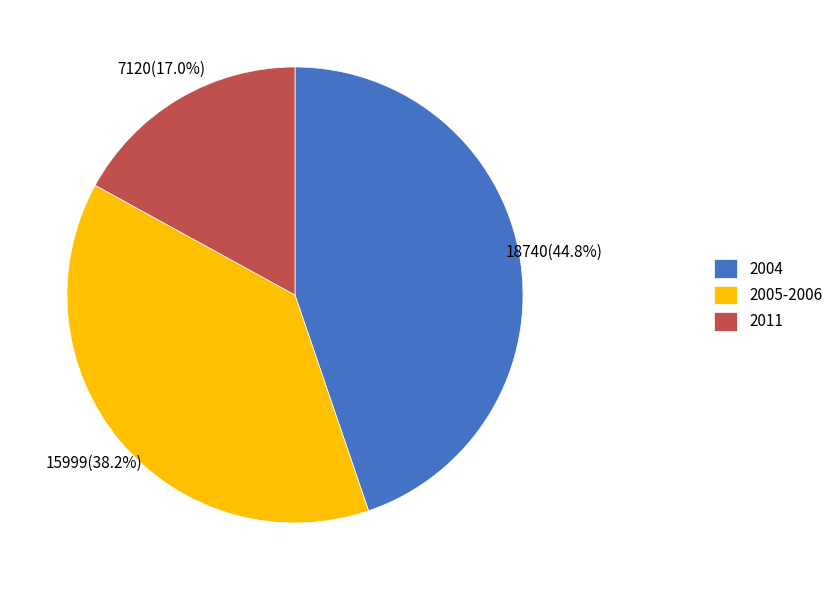

Which has a higher value, 2005-2006 or 2004?

2004